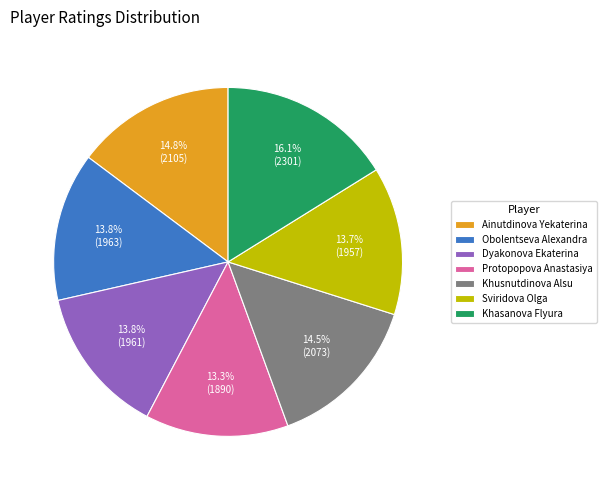

Do Khusnutdinova Alsu and Dyakonova Ekaterina together represent more than half of the pie?

No